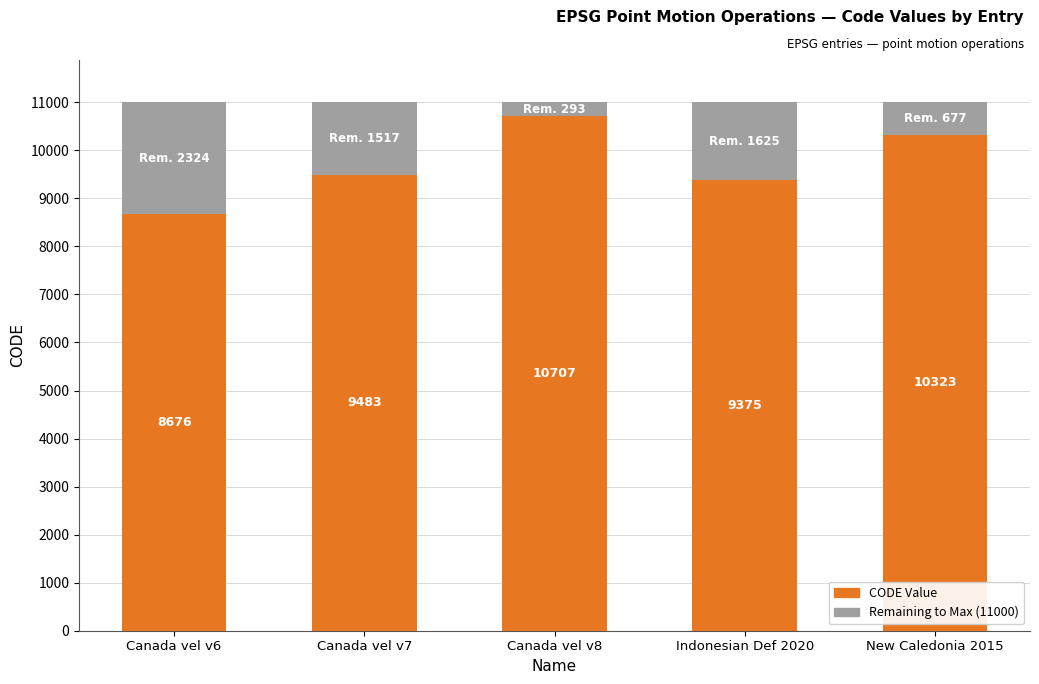

What is the total value across all series at Indonesian Def 2020?

11000